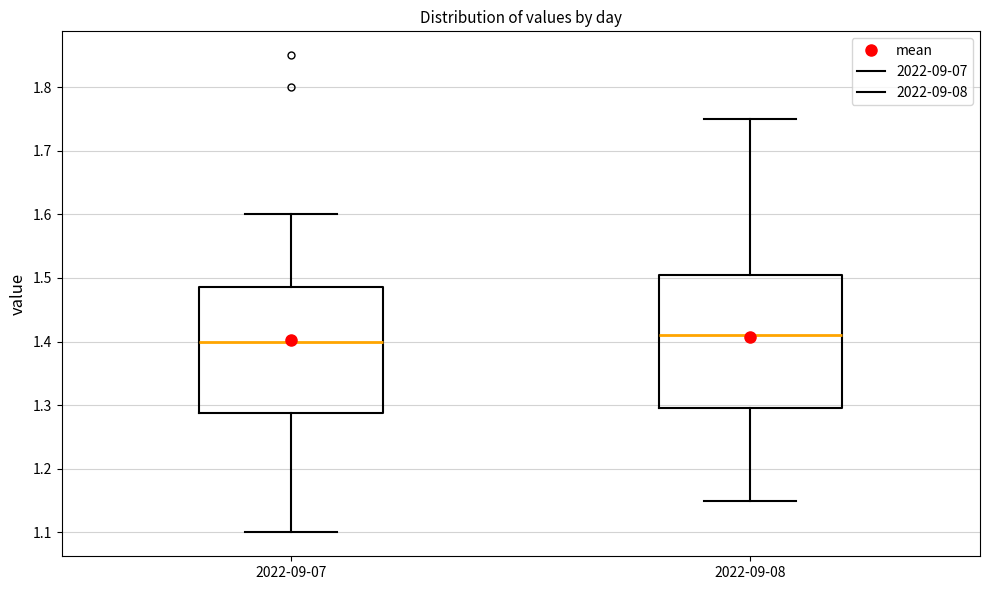

Reading left to right, transcribe this box plot: for each box, give where its median line is, the range the box spans, and where its two whiskers end, as read against the y-axis. The values are not printed on the chart, so give them approximately, as read against the axis.

2022-09-07: median 1.40, box 1.29 to 1.49, whiskers 1.10 to 1.60
2022-09-08: median 1.41, box 1.30 to 1.51, whiskers 1.15 to 1.75